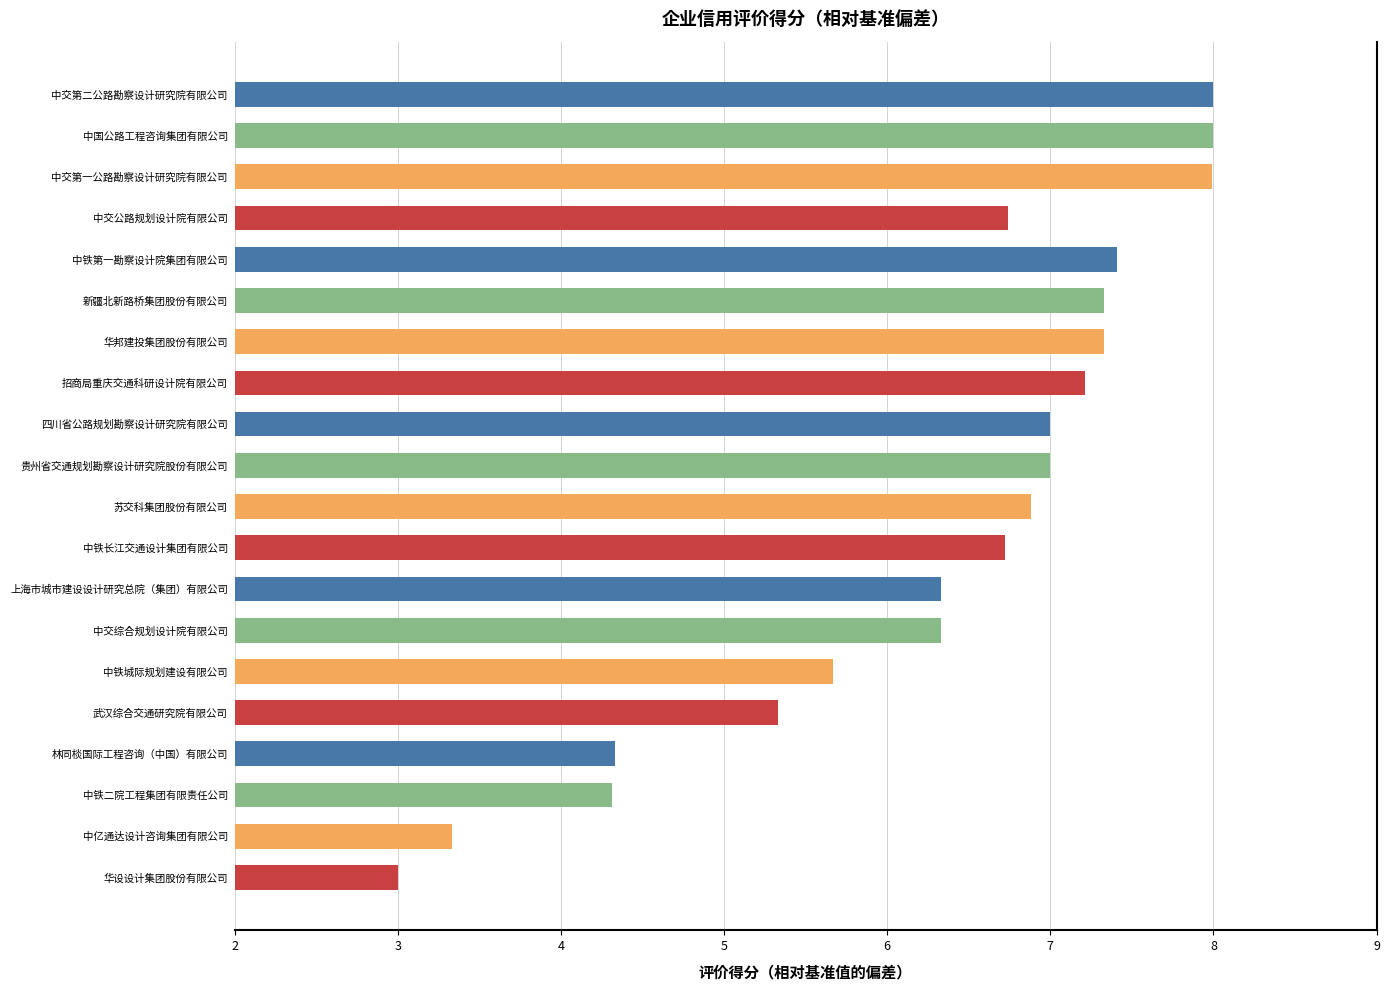

What position from the bottom is 中交公路规划设计院有限公司?

17